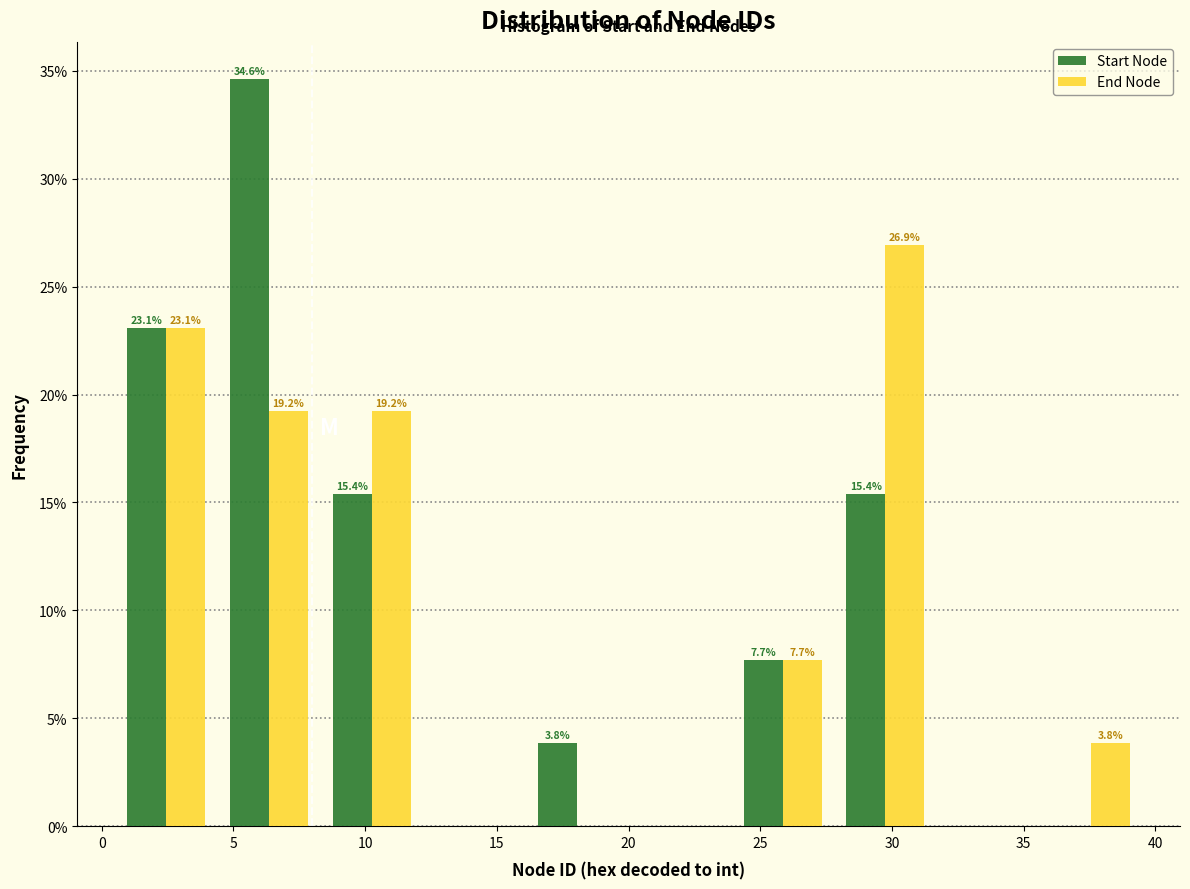

In the End Node series, which range on the x-axis has the tallest bar?

27.8 to 31.7